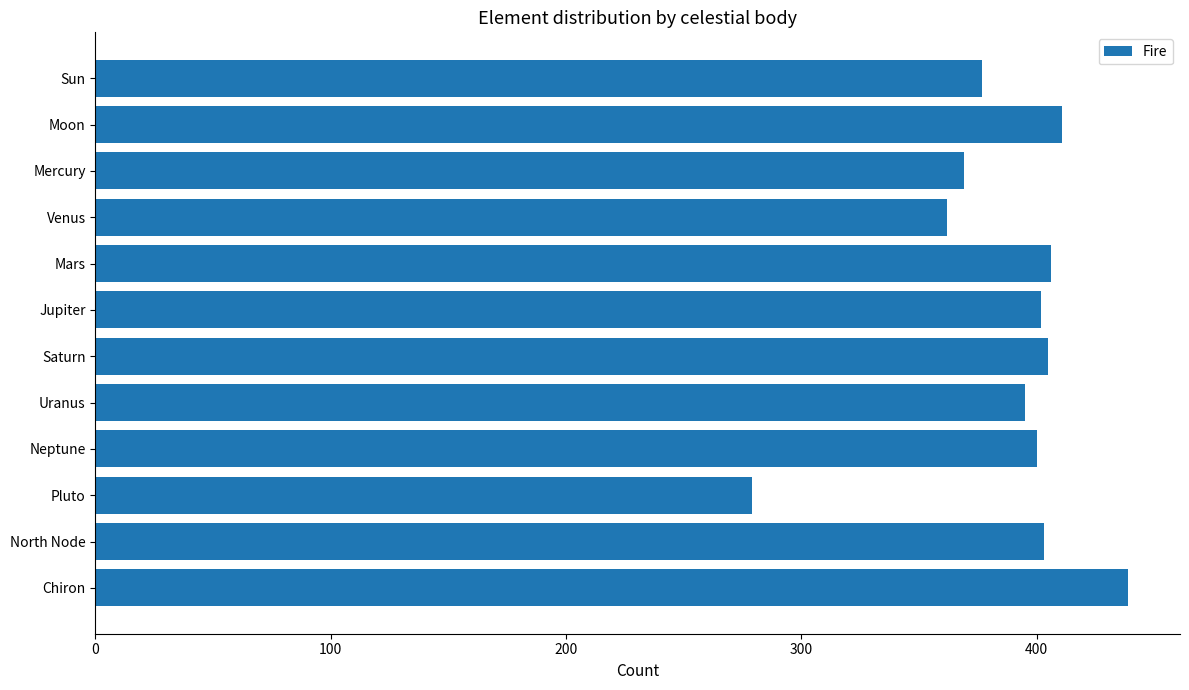

What is the change in value from Venus to Pluto?

-83